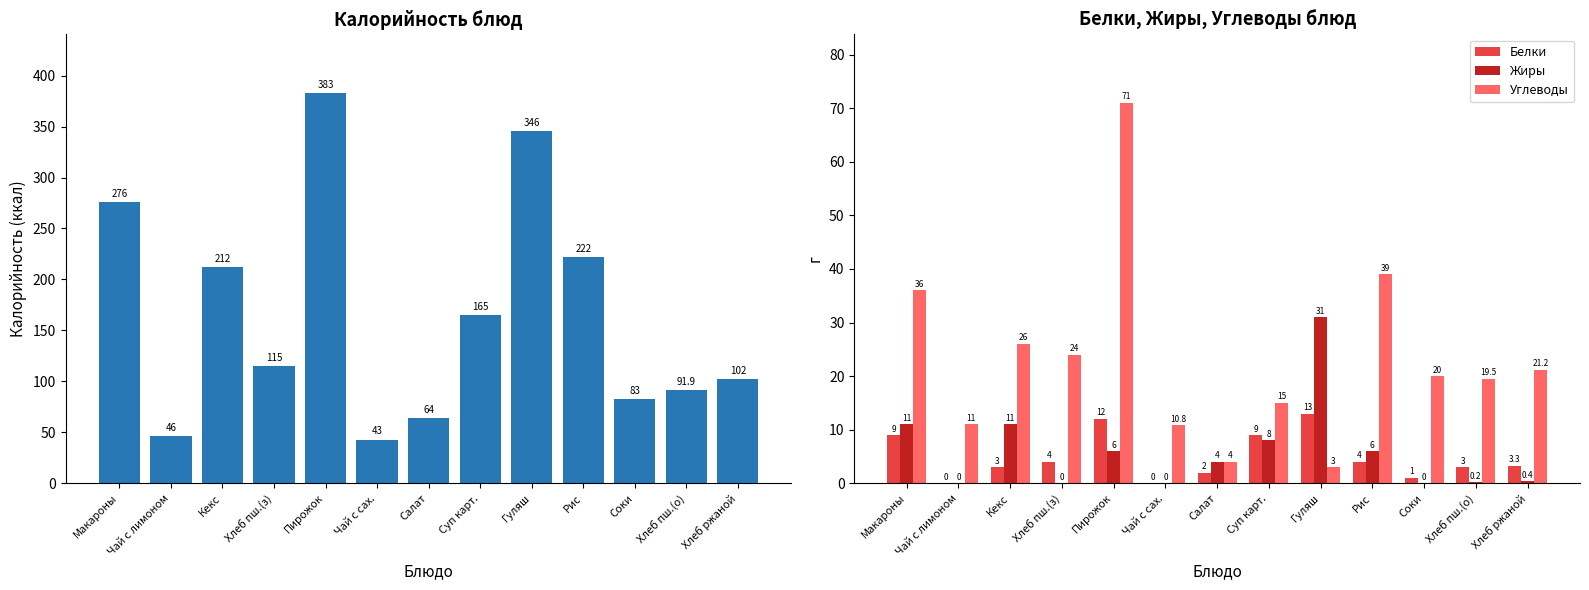

Between Пирожок and Гуляш, which series saw the biggest shift?

Углеводы